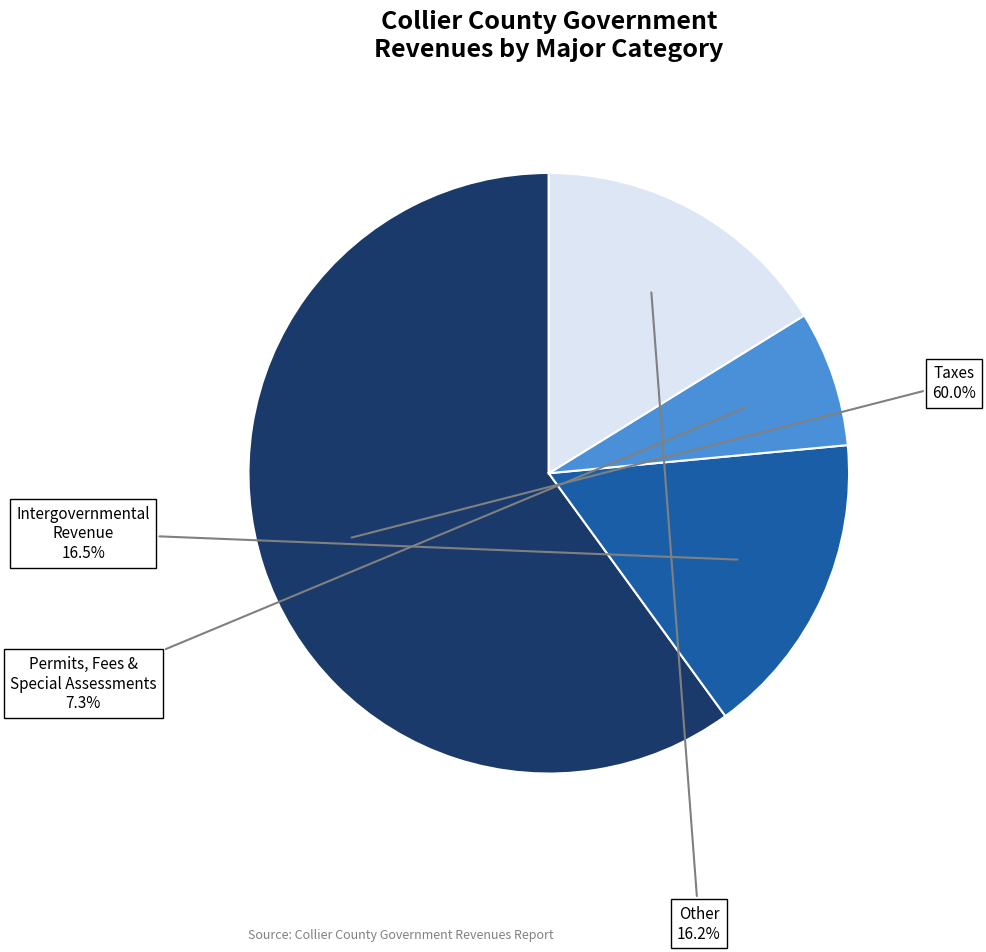

What portion of the pie excludes Intergovernmental Revenue?

83.5%